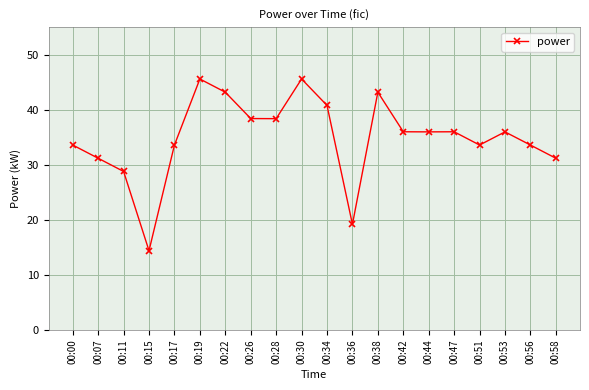

Approximately how many times larger is the value at 00:42 compared to 00:30?

0.8